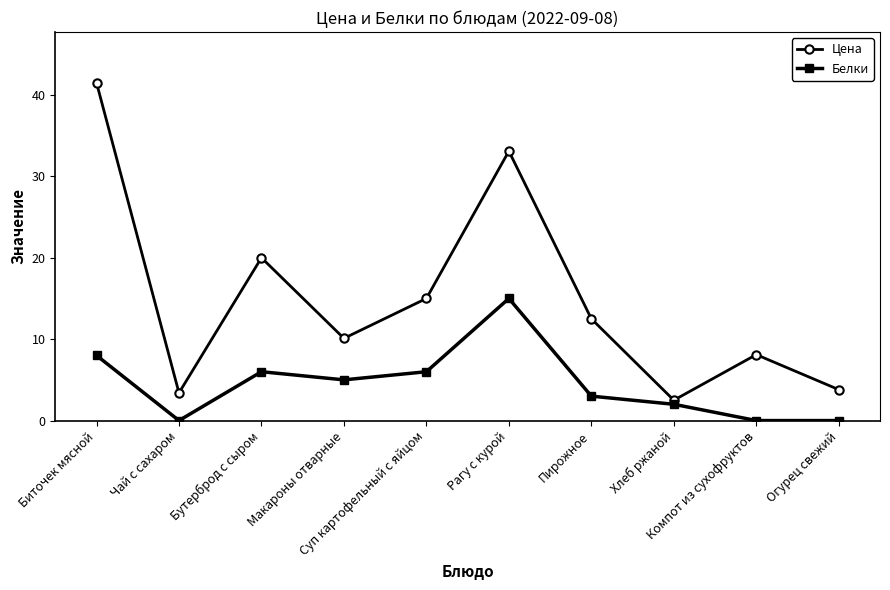

How many data points in Цена are above 12?

5